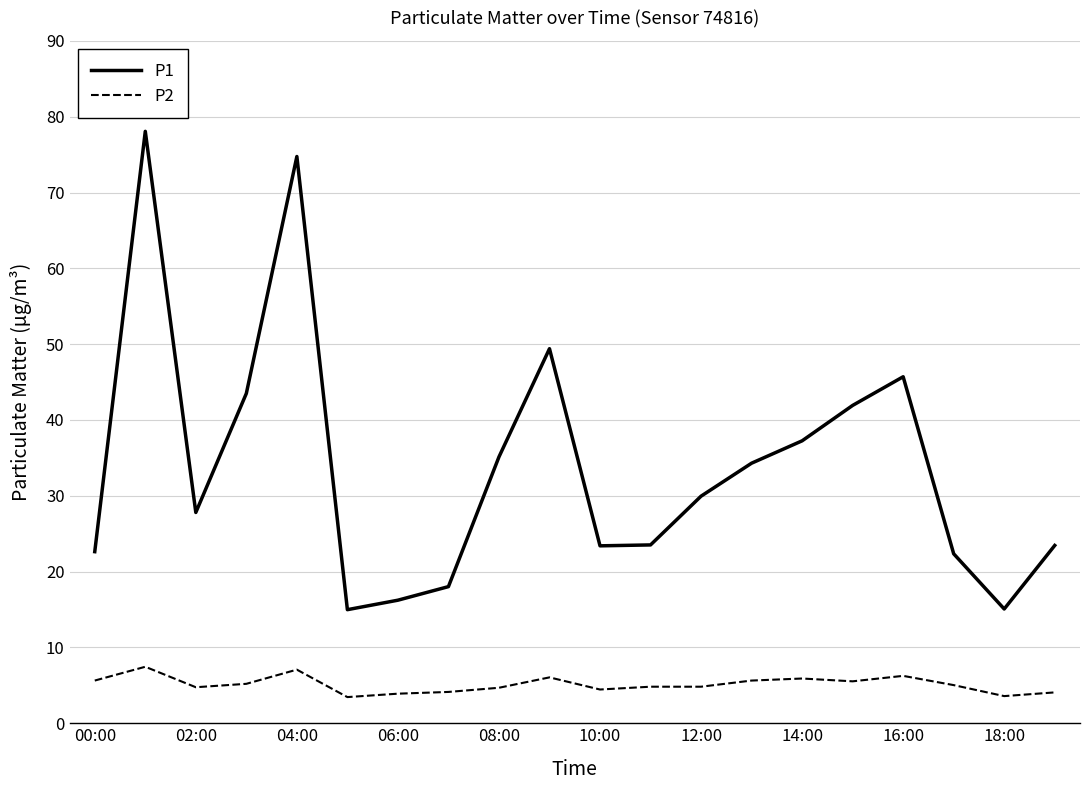

True or false: P2 and P1 cross at least once.

False